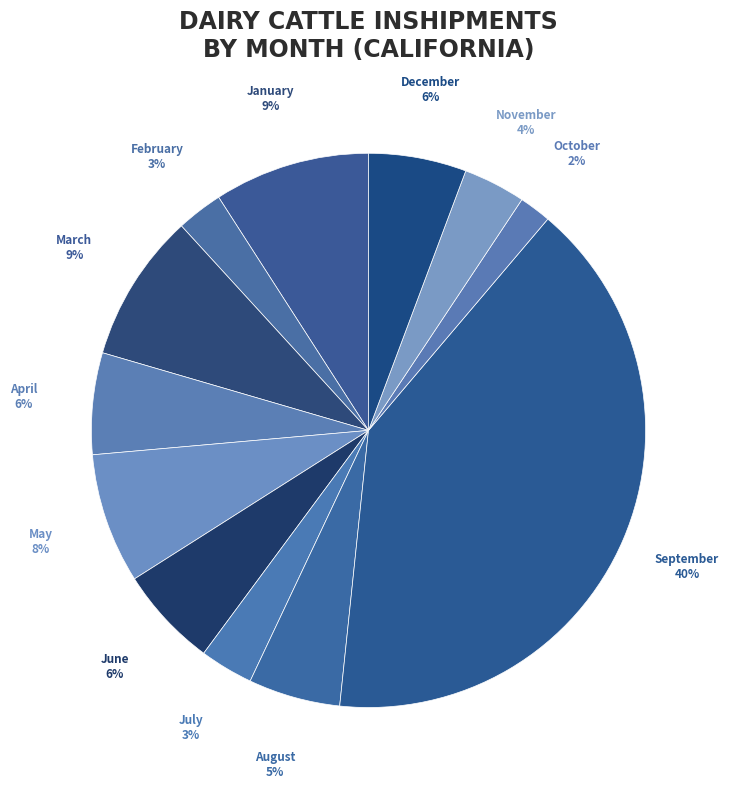

Which slice is the largest?

September